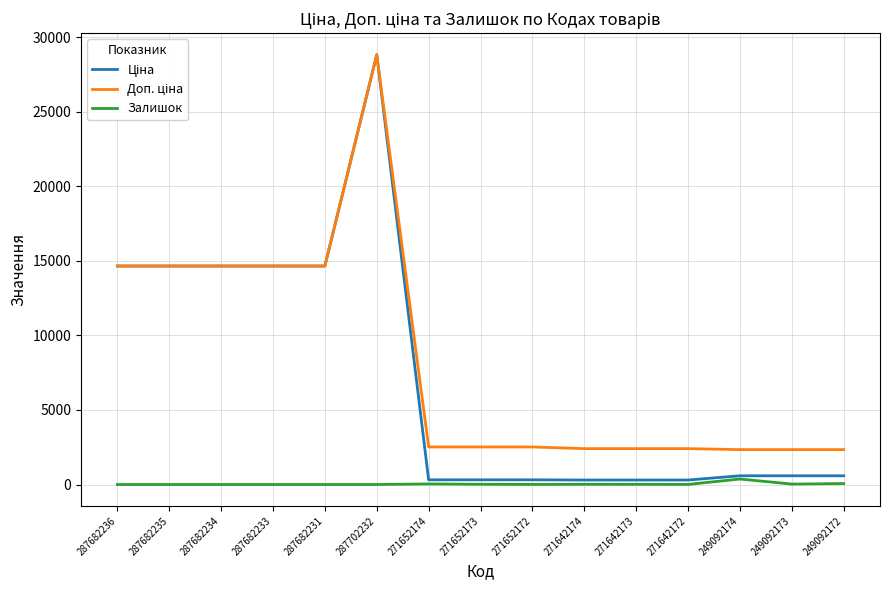

What is the difference between the highest and lowest values at 287682235?

14649.6